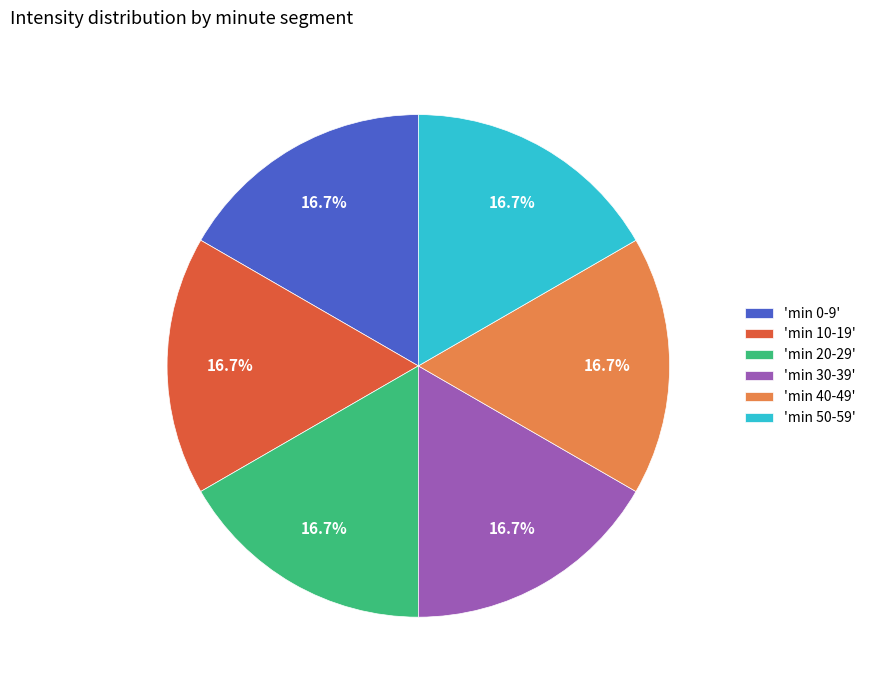

What is the ratio of the value at 'min 40-49' to the value at 'min 50-59'?

1.0